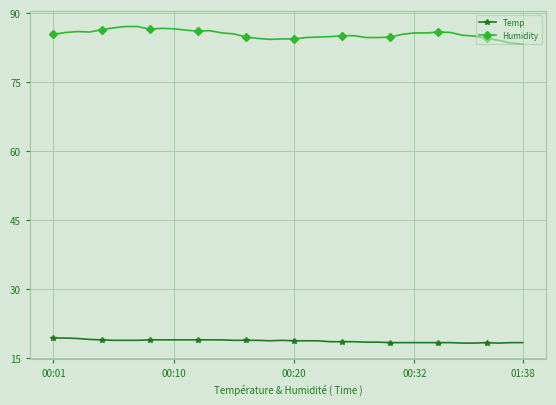

At how many categories does at least one series exceed 79?

40